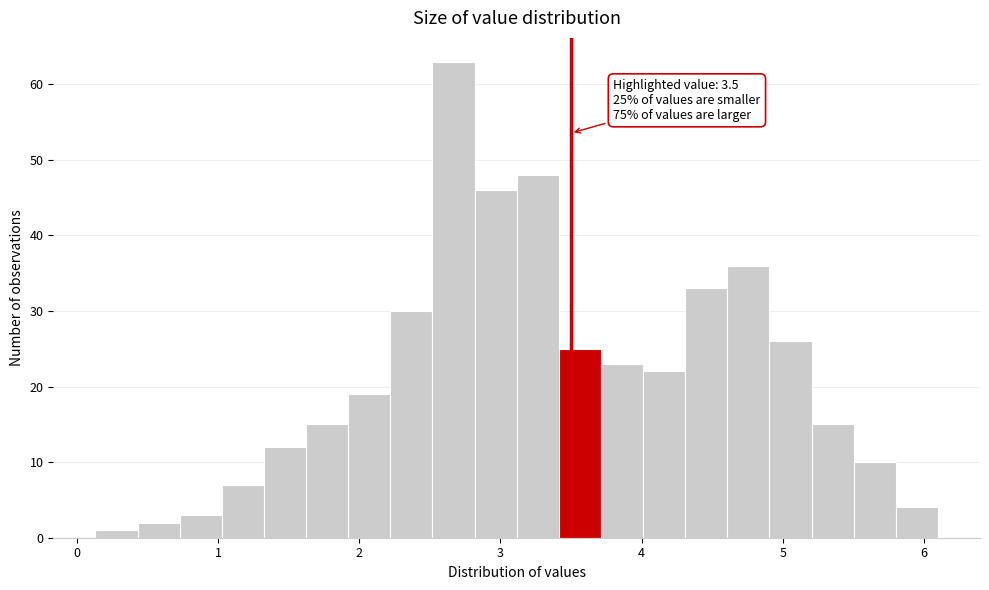

Read against the x-axis, roughly where is the centre of the tallest bar?

2.7